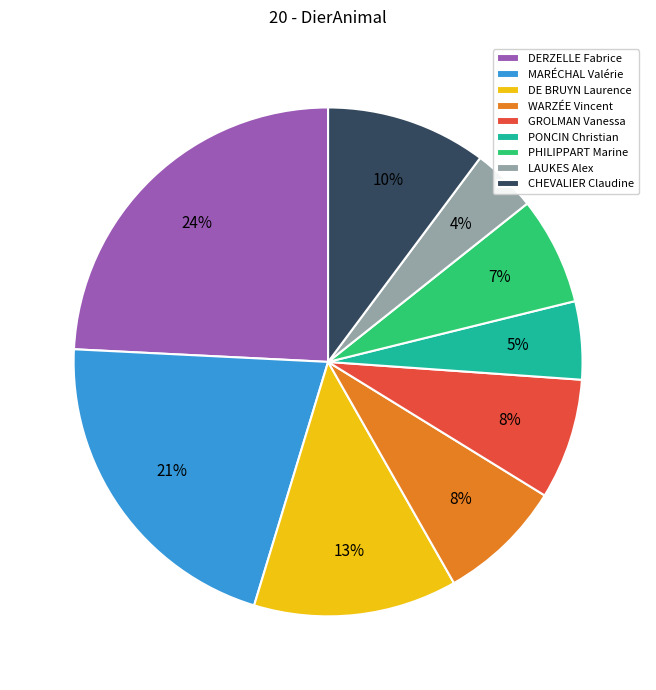

Do DE BRUYN Laurence and DERZELLE Fabrice together represent more than half of the pie?

No